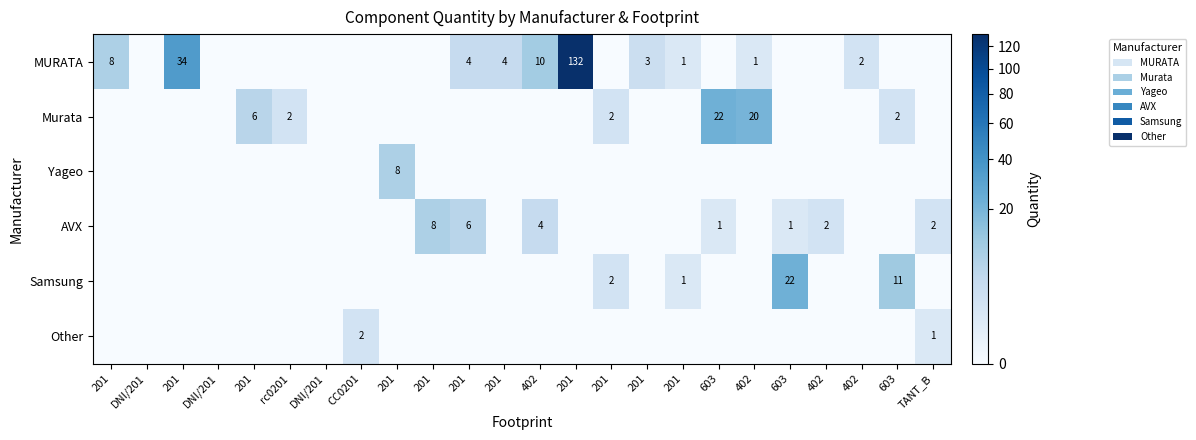

Which series has the largest total across all categories?

MURATA